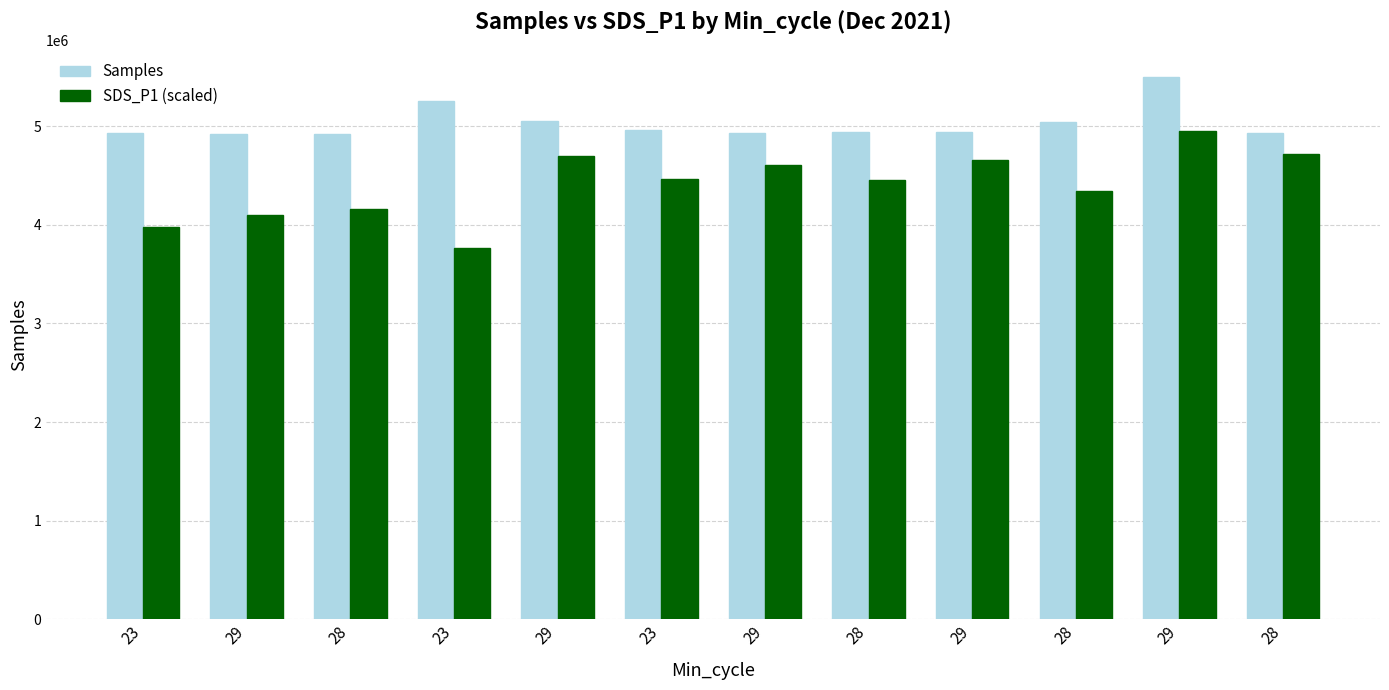

Which category has the lowest value in the Samples series?

29